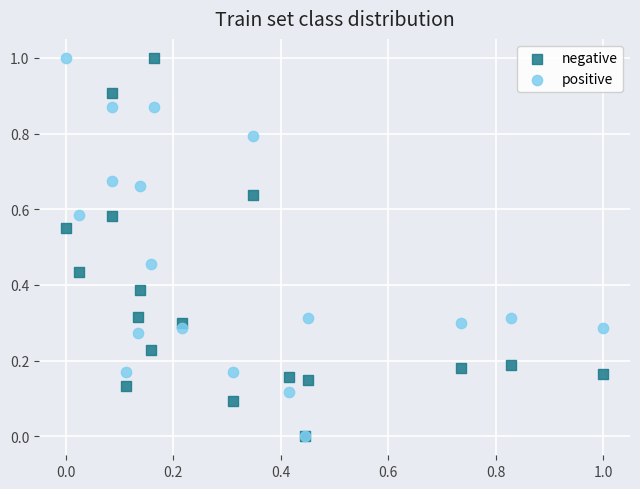

What are all the series names shown in the legend?

negative, positive